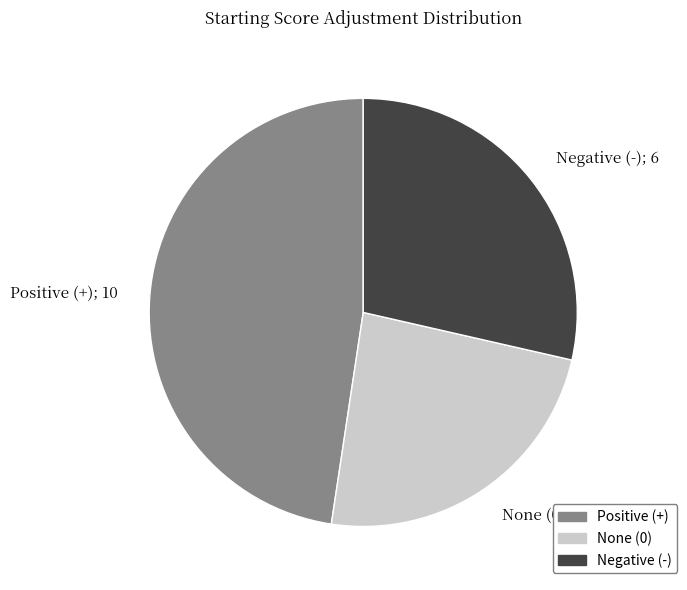

Do None (0); 5 and Positive (+); 10 together represent more than half of the pie?

Yes